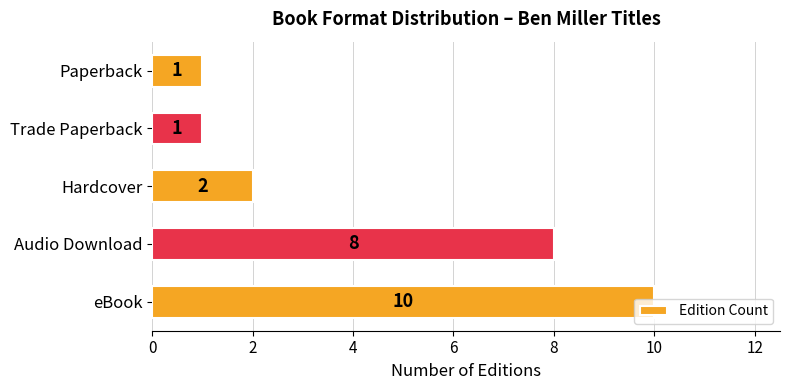

What is the sum of the values at Audio Download and Paperback?

9